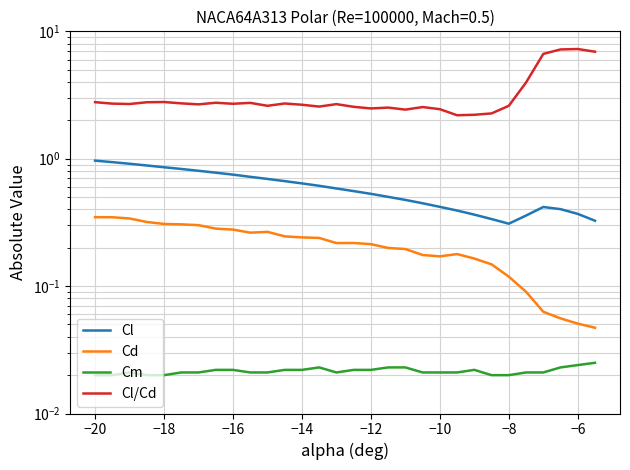

What is the lowest value of the Cl/Cd series?

2.2